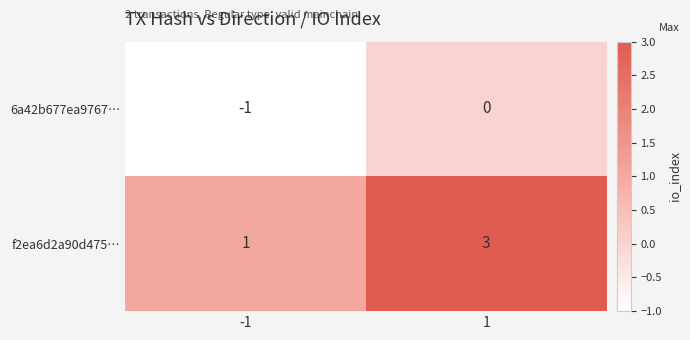

Reading left to right, list all the values displayed in this chart.

6a42b677ea9767…: -1=-1	1=0
f2ea6d2a90d475…: -1=1	1=3